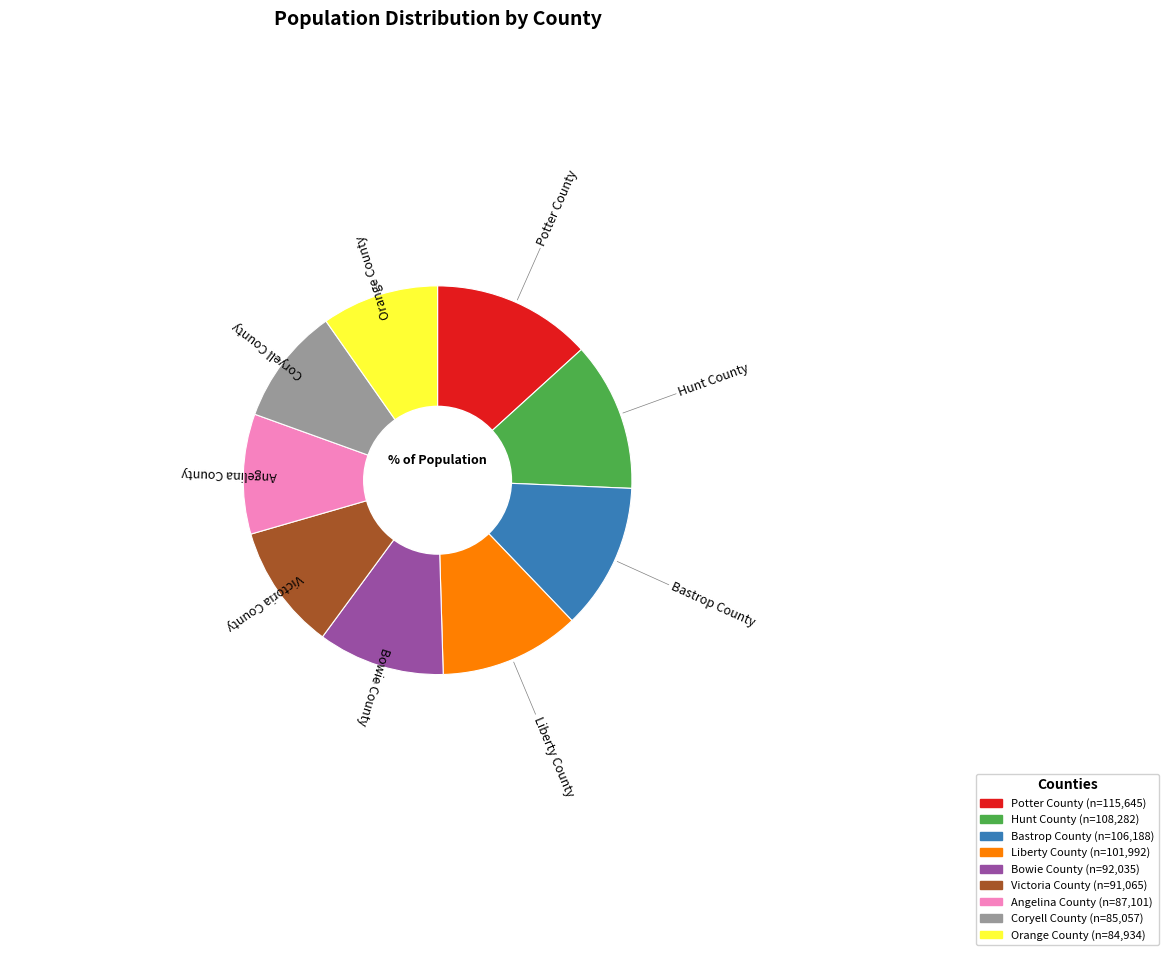

True or false: Angelina County accounts for 5% of the total.

False